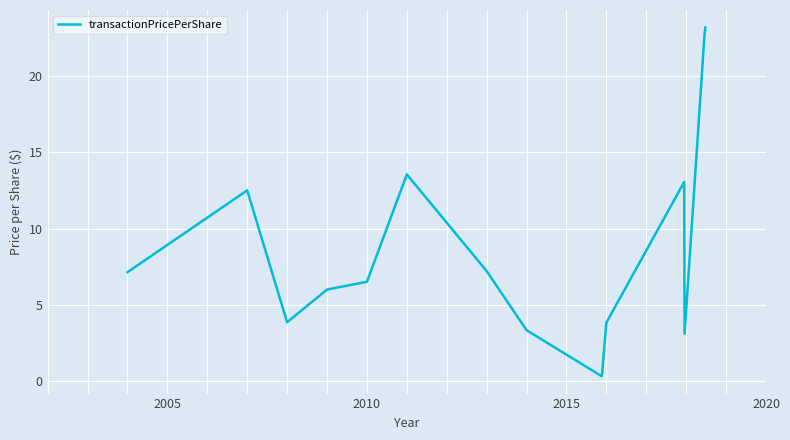

What is the difference between the maximum and minimum values?

22.9